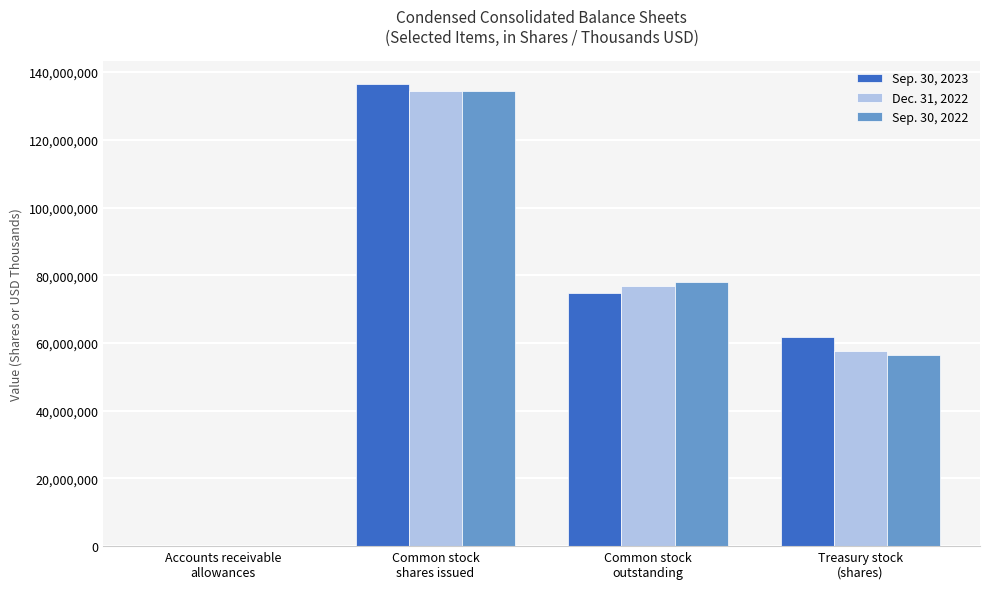

What are all the series names shown in the legend?

Sep. 30, 2023, Dec. 31, 2022, Sep. 30, 2022